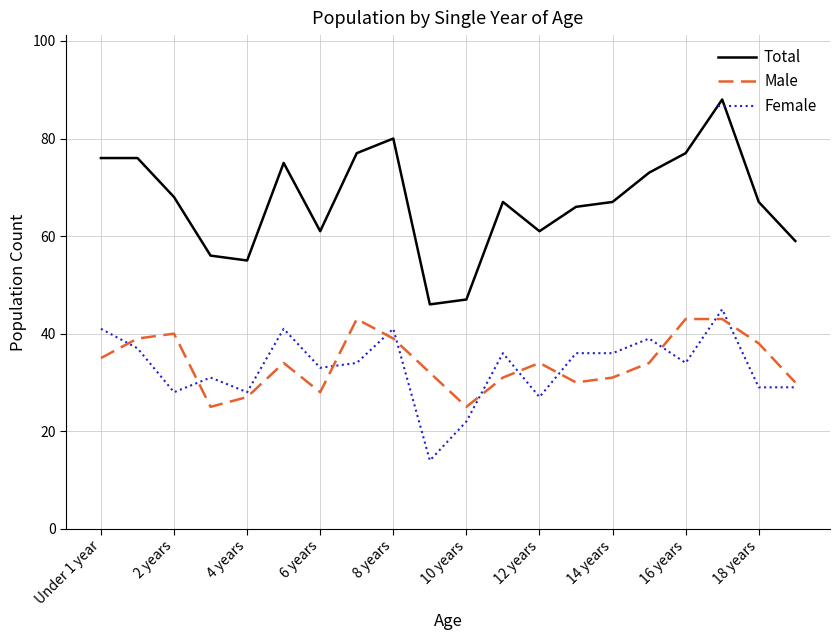

What is the lowest value of the Total series?

46